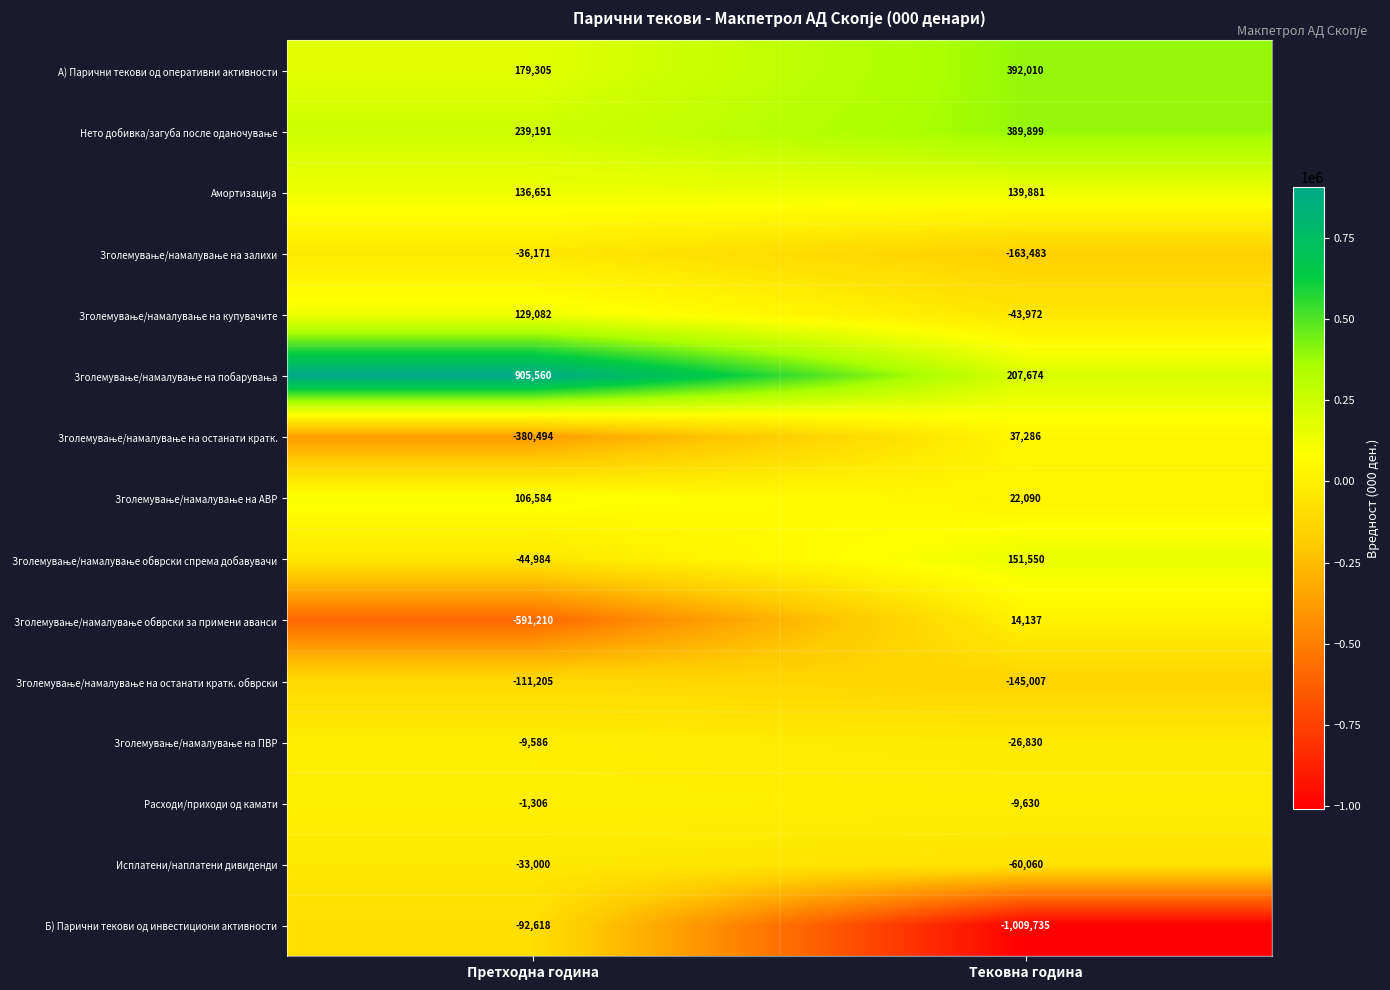

What value does the Б) Парични текови од инвестициони активности series have at Претходна година, to the nearest 10?

-92620